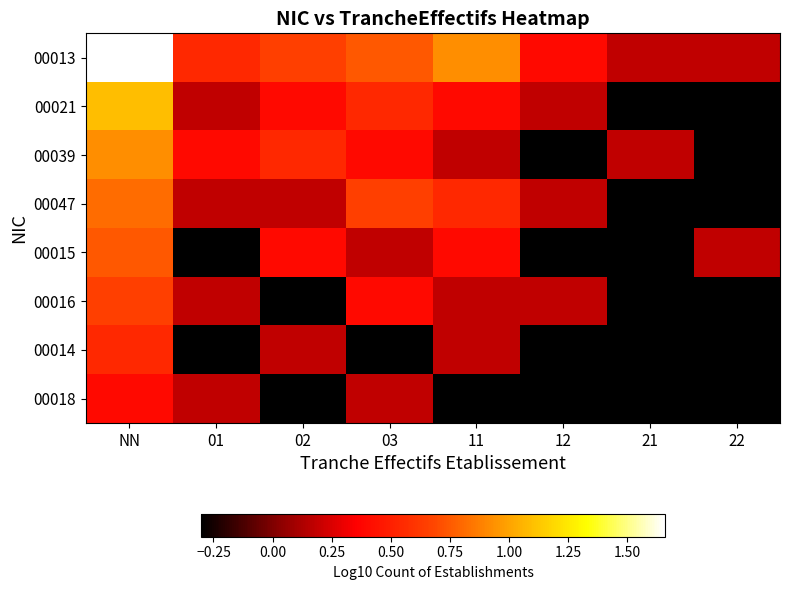

Between NN and 01, which series saw the biggest shift?

00013